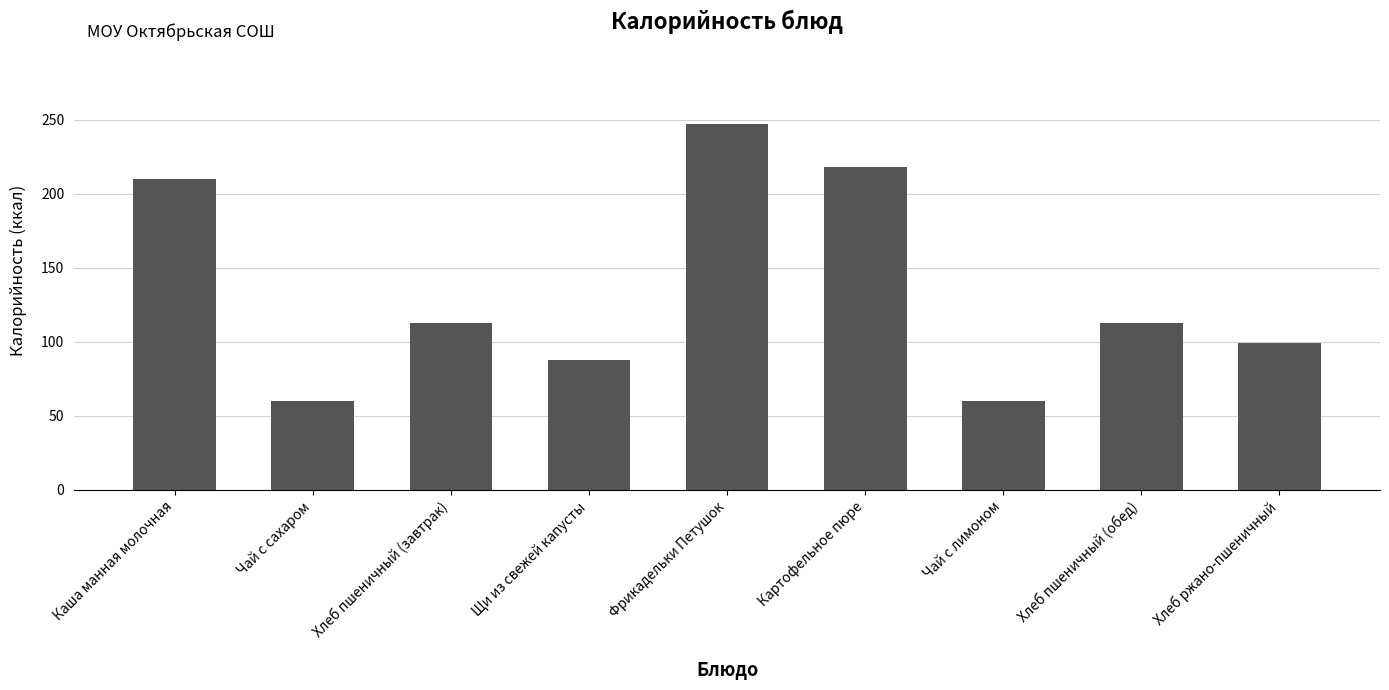

Read the value at Хлеб пшеничный (завтрак).

113.0